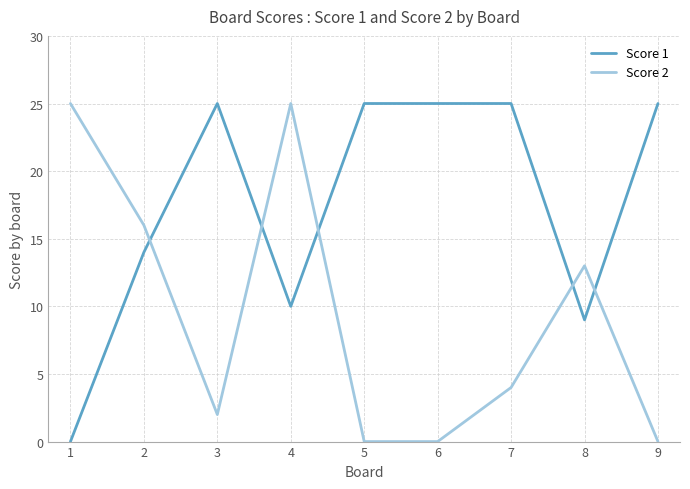

What is the difference between the highest and lowest values at 6?

25